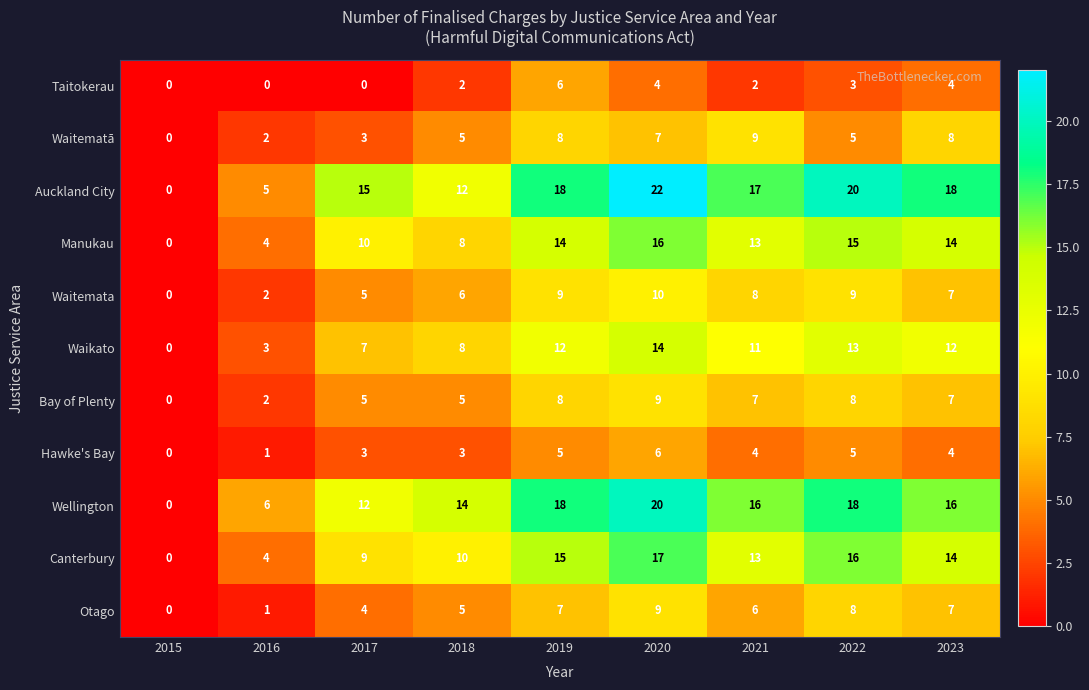

What is the spread (max minus min) of values at 2016?

6